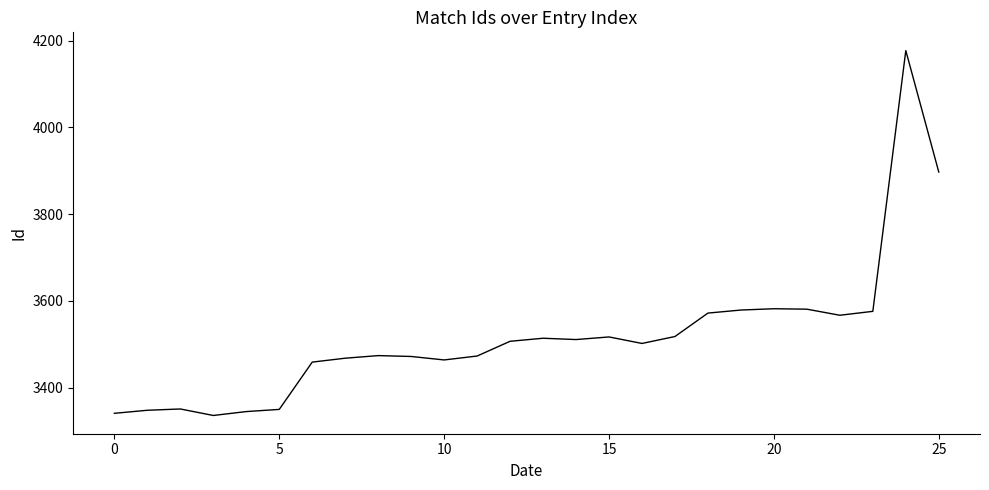

What is the minimum value shown in the chart?

3336